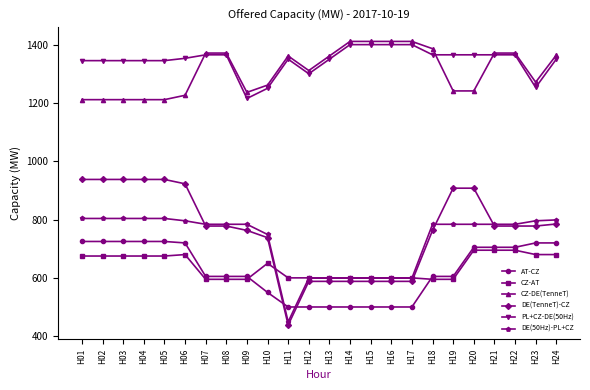

The value of PL+CZ-DE(50Hz) at H07 is 1366. True or false?

True